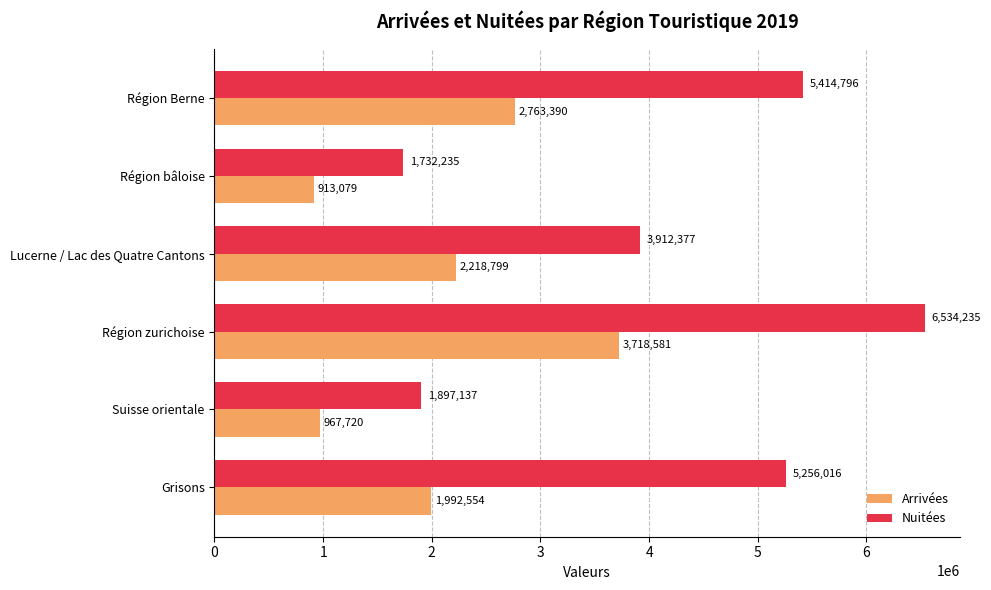

At which category is the sum across all series the highest?

Région zurichoise